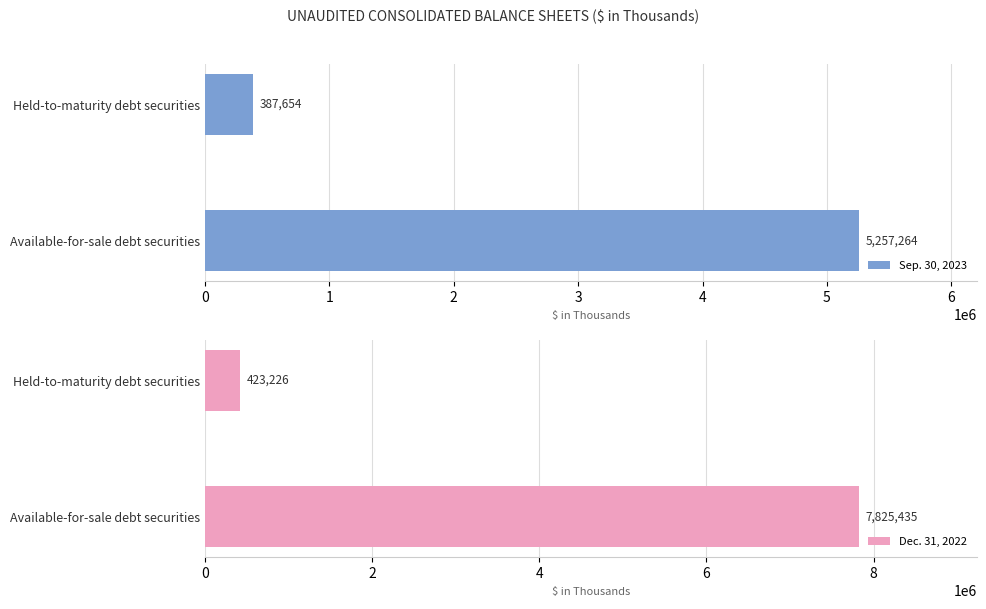

Rank the categories by Sep. 30, 2023 value from highest to lowest.

Available-for-sale debt securities, Held-to-maturity debt securities